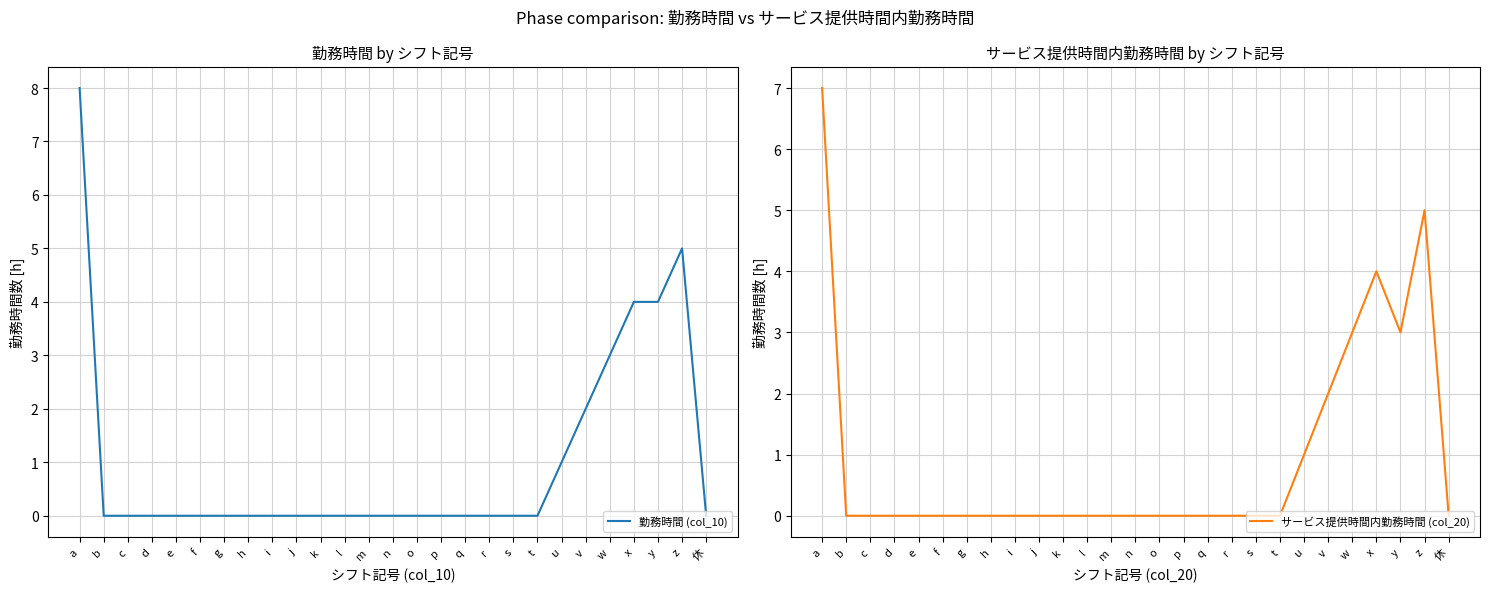

True or false: 勤務時間 (col_10) and サービス提供時間内勤務時間 (col_20) intersect in this chart.

False